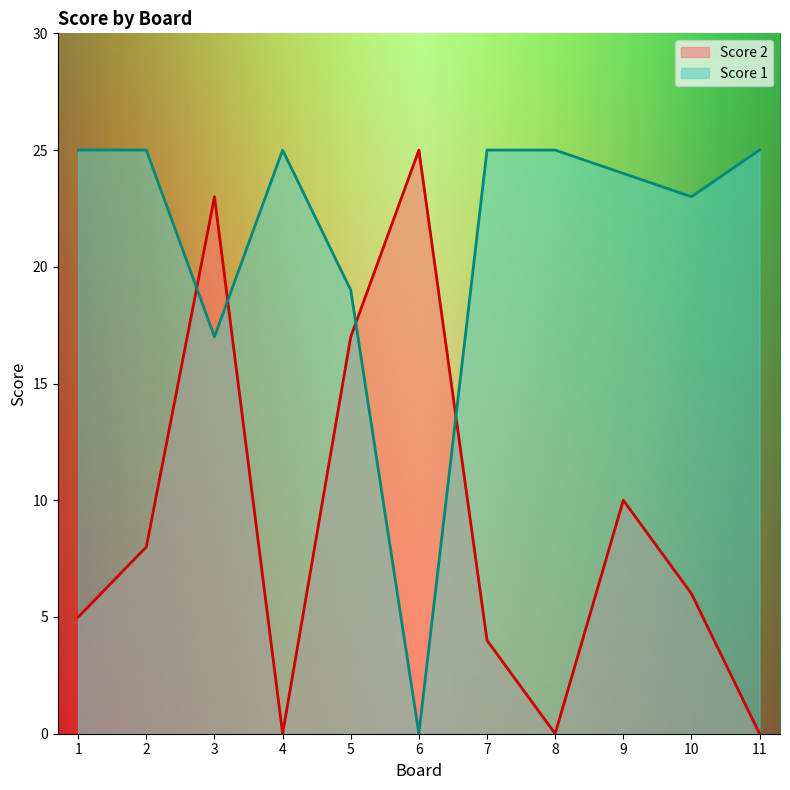

List the series in order of their peak value, highest first.

Score 2, Score 1